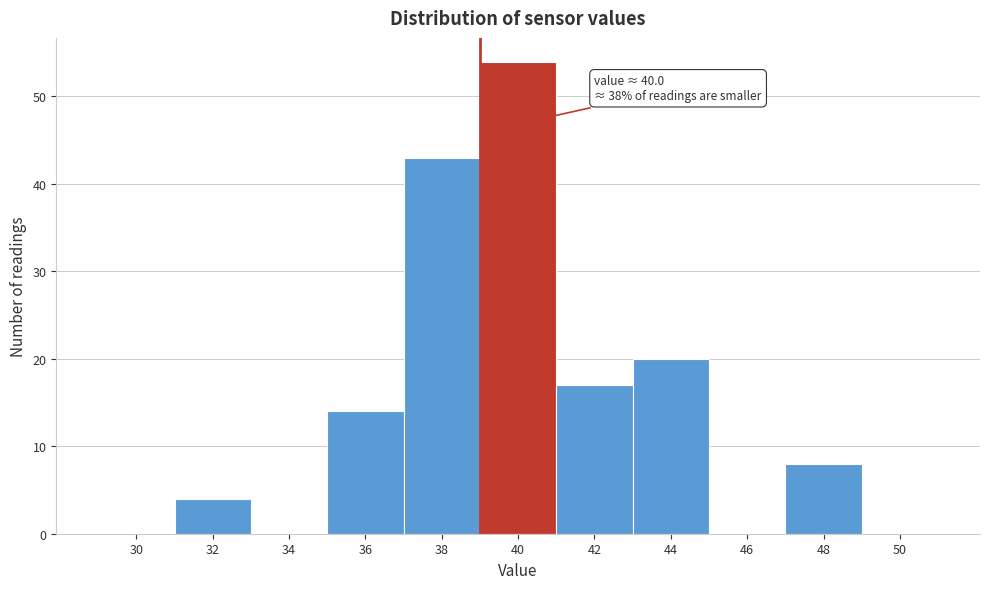

Reading right to left, transcribe all the data shown in this chart.

50=0	48=8	46=0	44=20	42=17	40=54	38=43	36=14	34=0	32=4	30=0